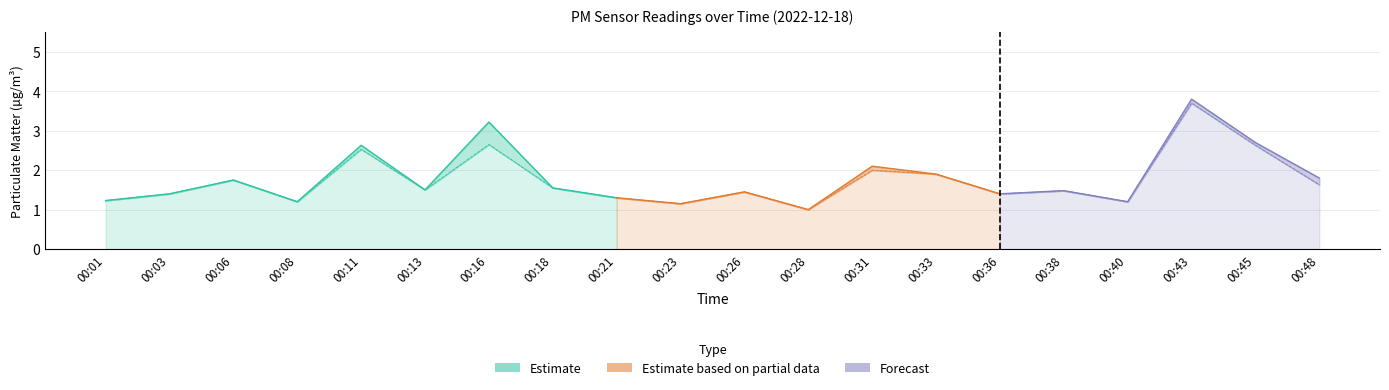

Where is the first local maximum for P2?

00:06